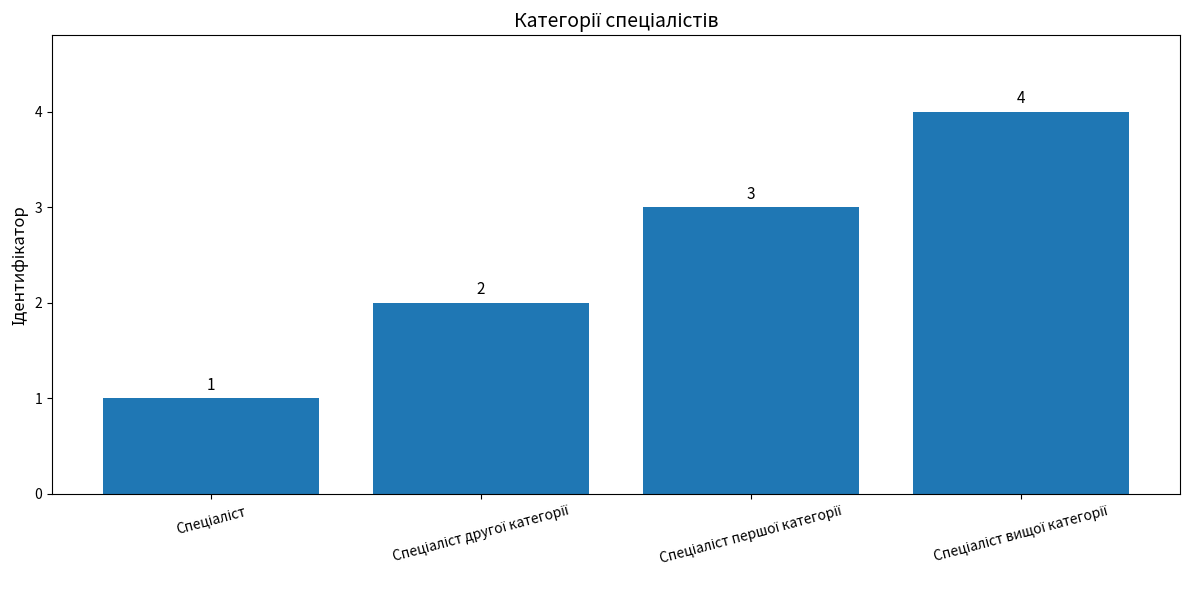

What is the greatest value displayed?

4